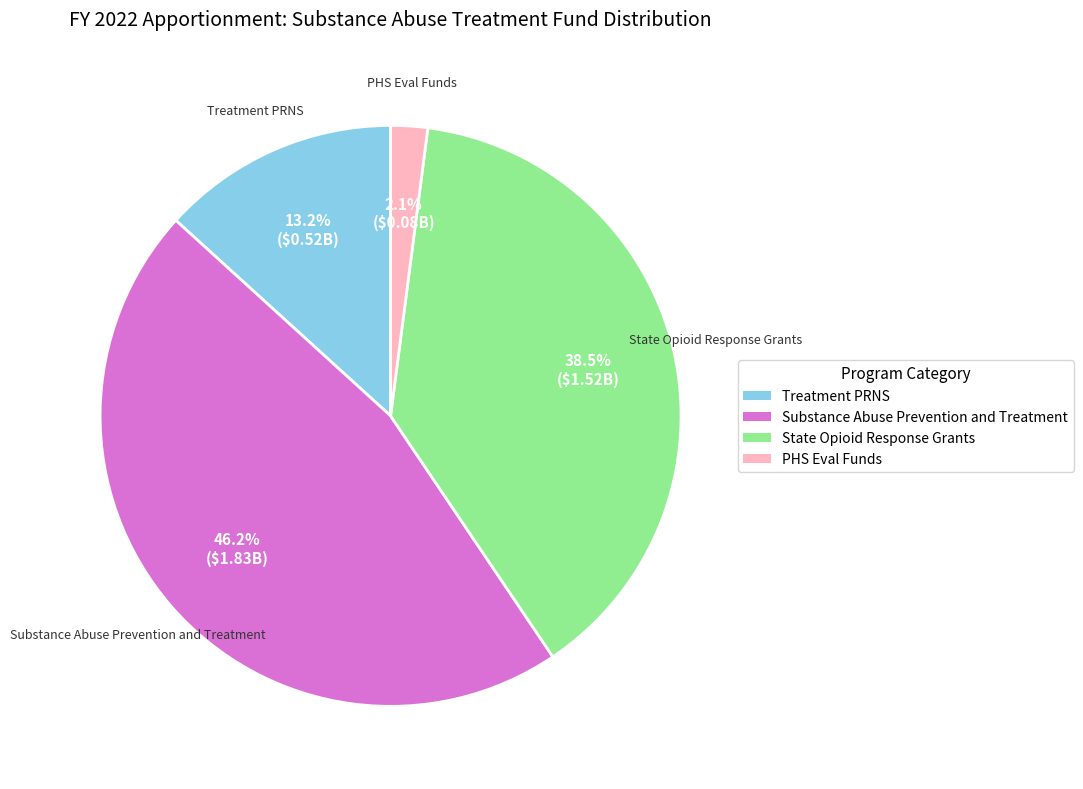

Does PHS Eval Funds represent more than half of the total?

No